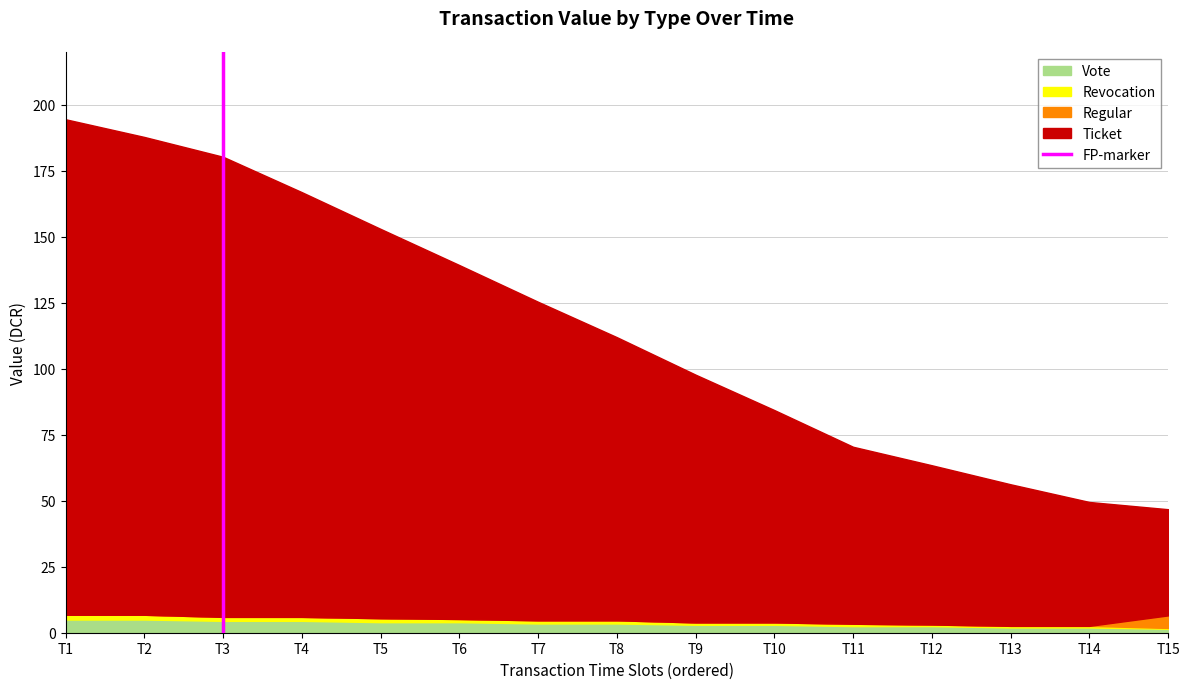

What is the highest value of the Vote series?

5.0